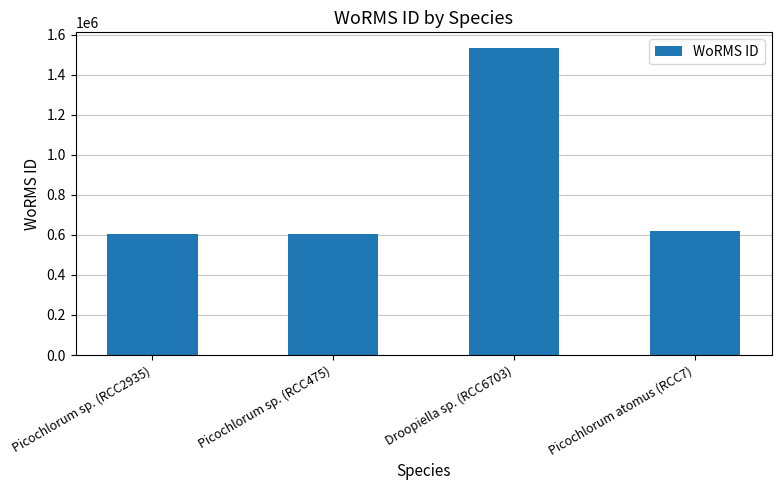

How many bars are there in total?

4